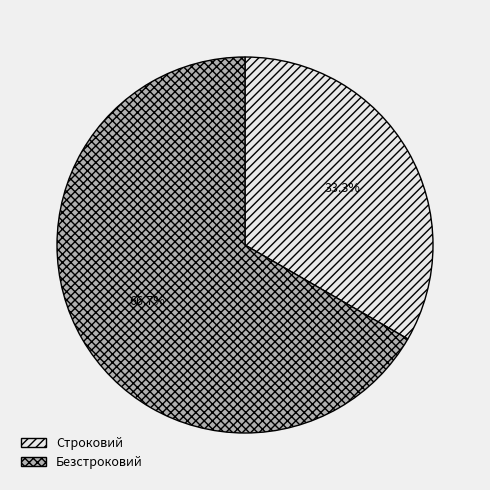

True or false: Строковий accounts for 33% of the total.

True